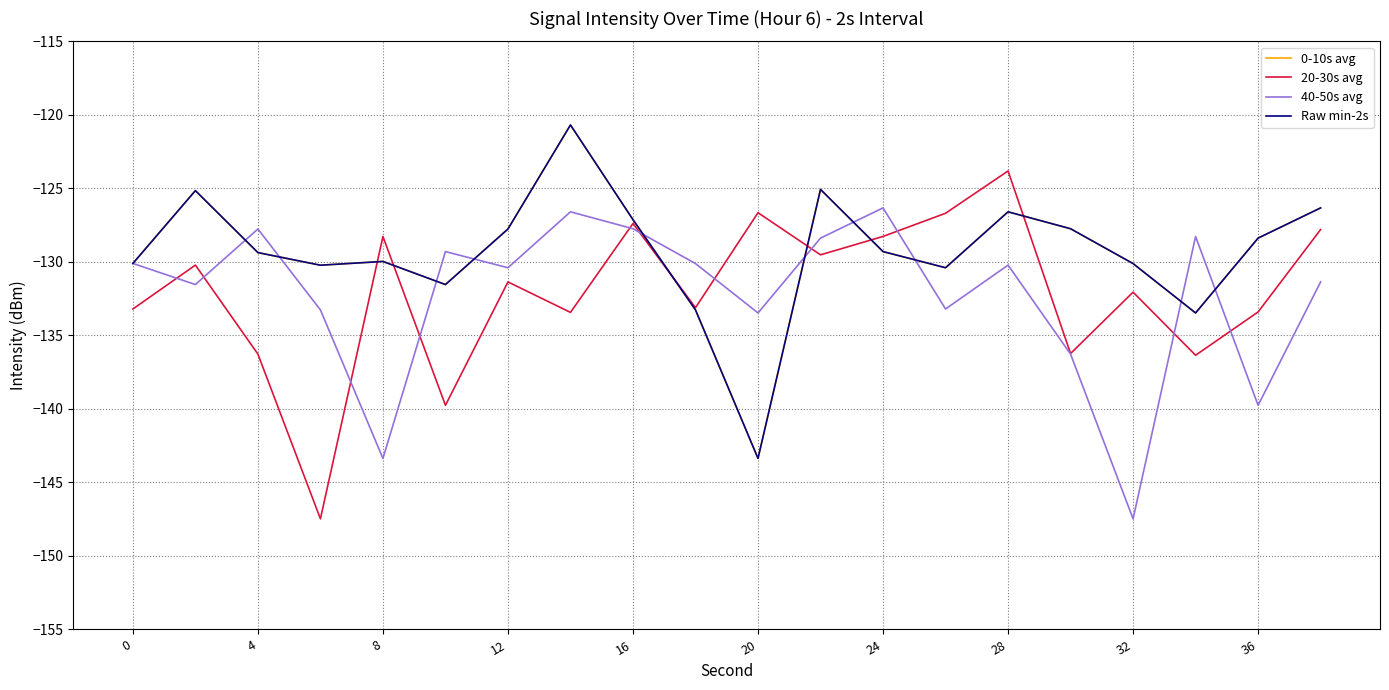

Does the chart display data point markers on the line(s)?

No